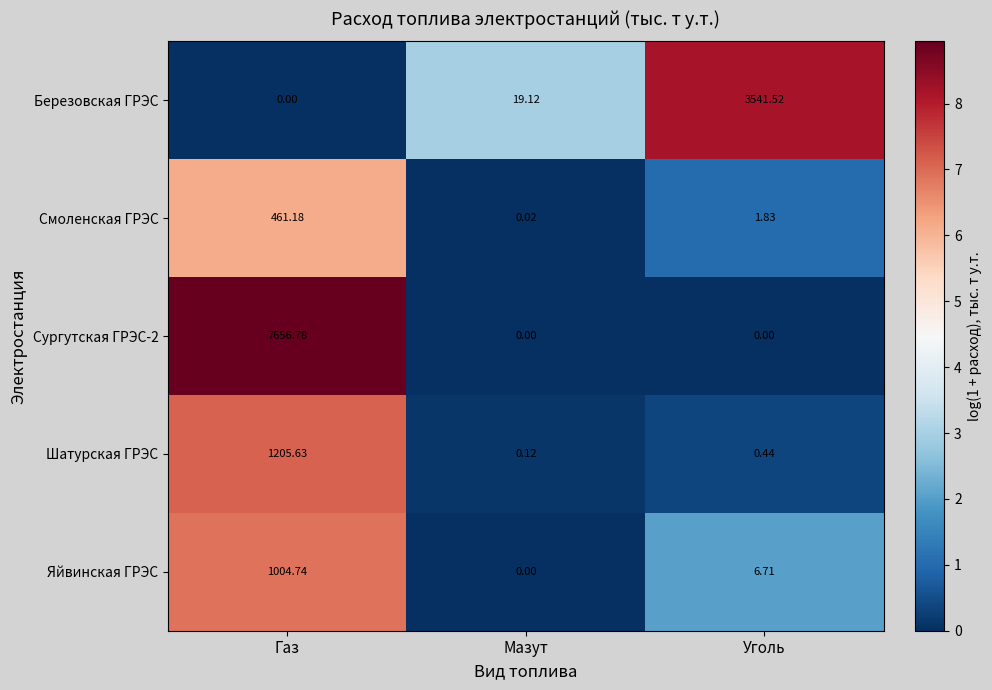

Where is Березовская ГРЭС nearest to the value 1770?

Мазут